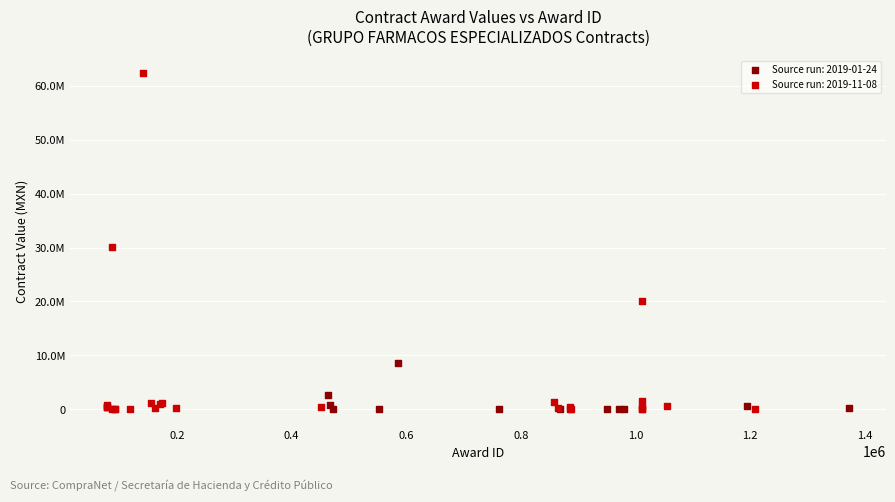

What are all the series names shown in the legend?

Source run: 2019-01-24, Source run: 2019-11-08